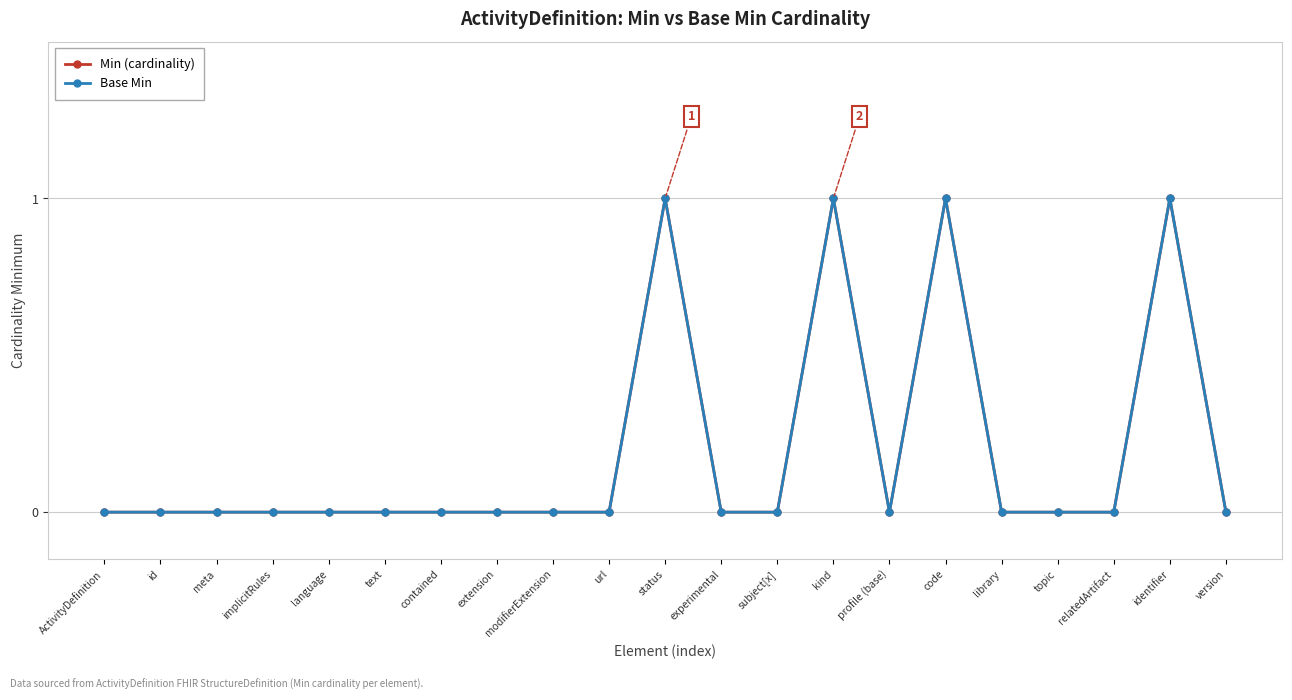

Reading left to right, extract all data points from this chart.

Min (cardinality): 0	0	0	0	0	0	0	0	0	0	1	0	0	1	0	1	0	0	0	1	0
Base Min: 0	0	0	0	0	0	0	0	0	0	1	0	0	1	0	1	0	0	0	1	0